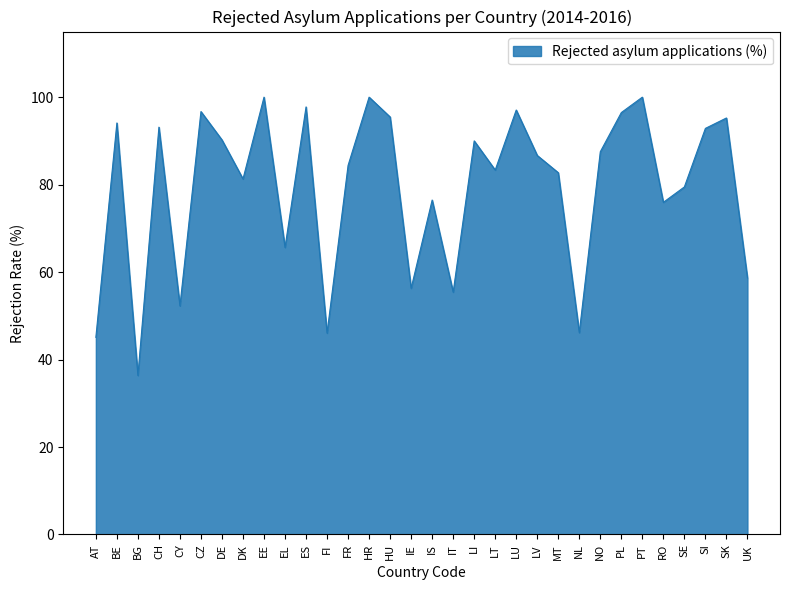

What is the minimum value shown in the chart?

36.4